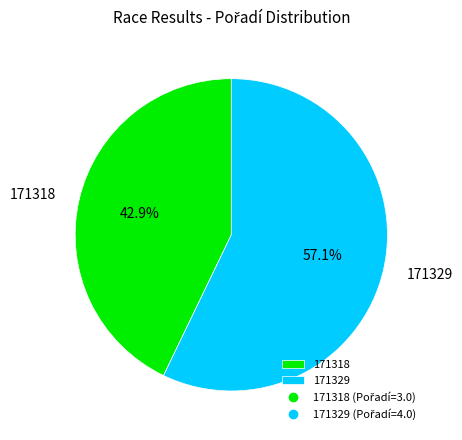

Combined, do 171318 and 171329 account for over 50%?

Yes